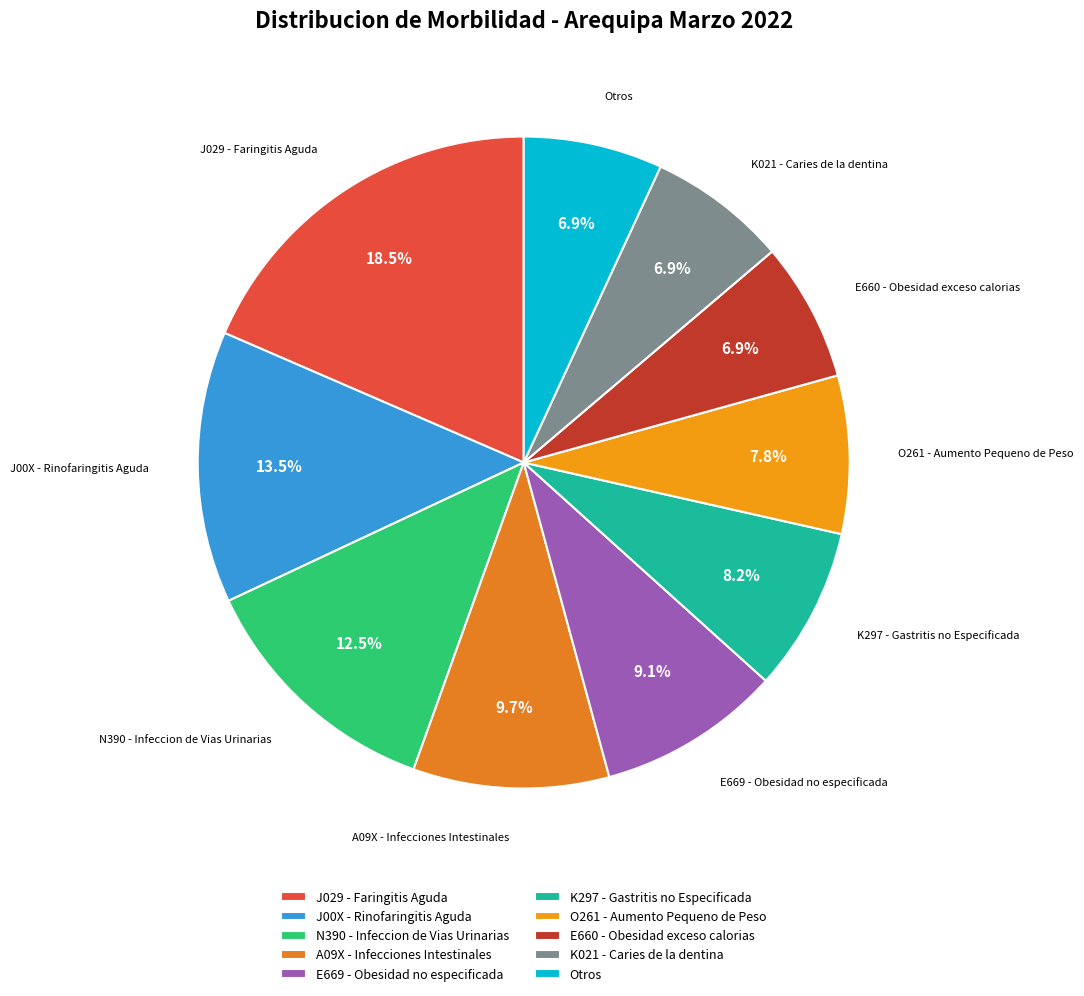

What percentage do K021 - Caries de la dentina and A09X - Infecciones Intestinales together represent?

16.6%